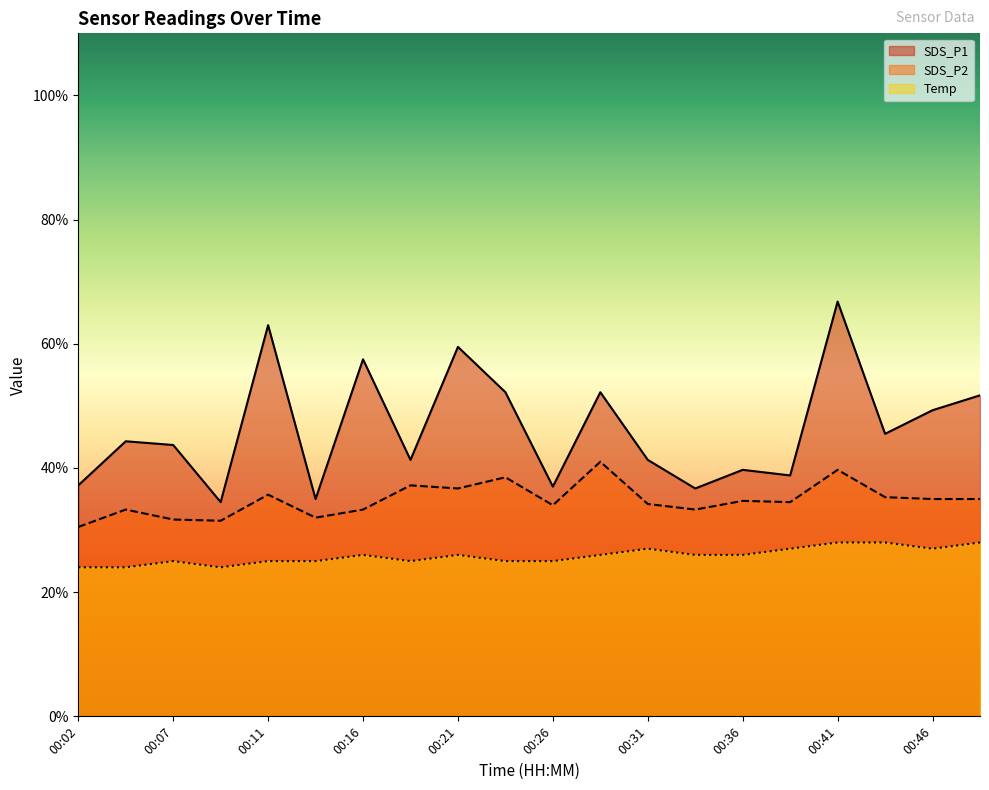

Rank the series by their average value, from lowest to highest.

Temp, SDS_P2, SDS_P1